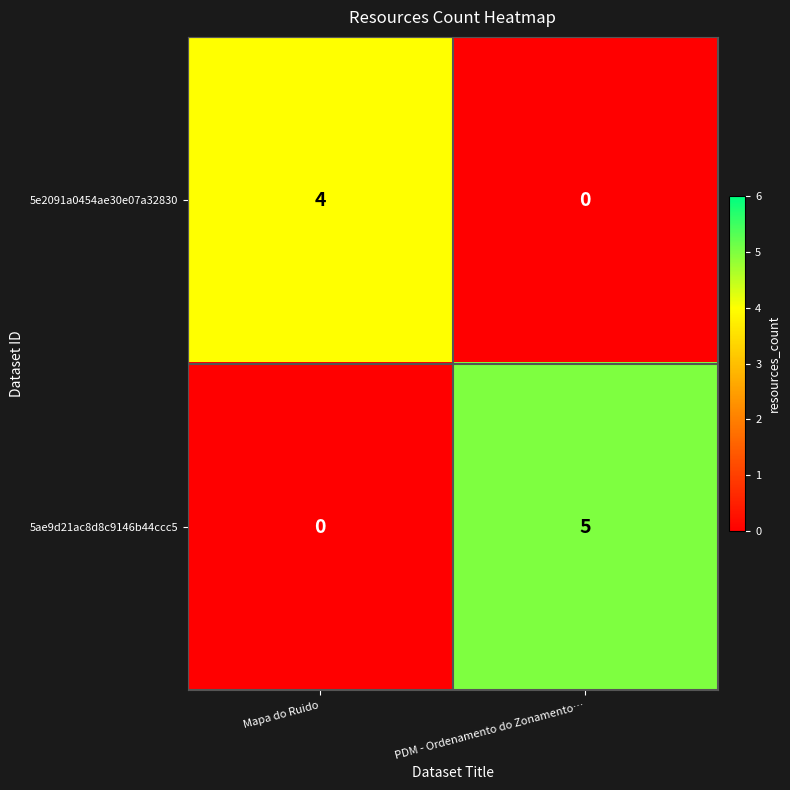

Rank the series by their average value, from highest to lowest.

5ae9d21ac8d8c9146b44ccc5, 5e2091a0454ae30e07a32830